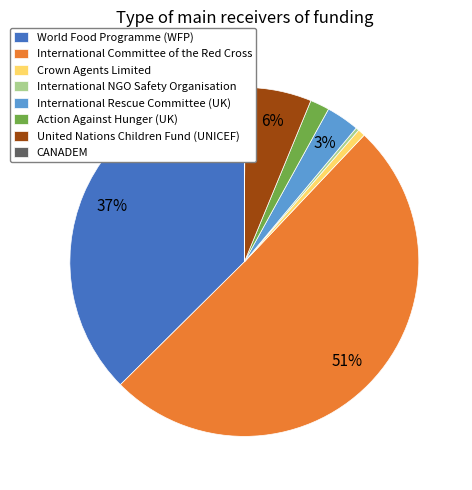

Which slice represents more than half of the pie?

International Committee of the Red Cross